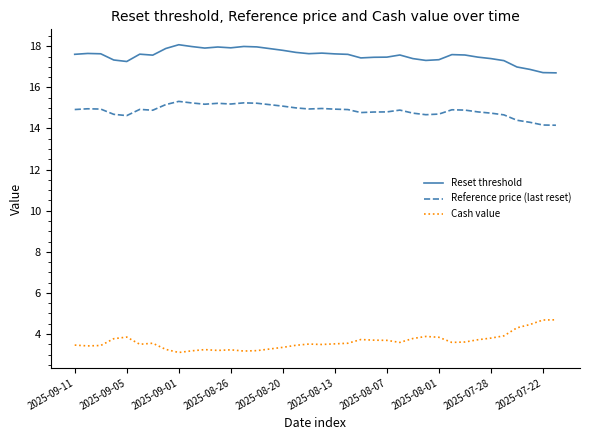

Which series has the largest total across all categories?

Reset threshold